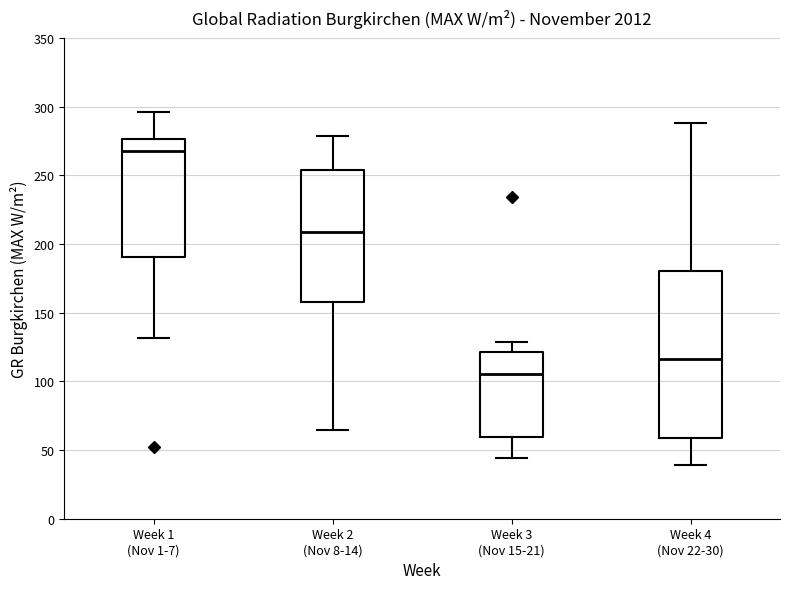

Comparing the boxes themselves (not the whiskers), which one is the tallest?

Week 4 (Nov 22-30)